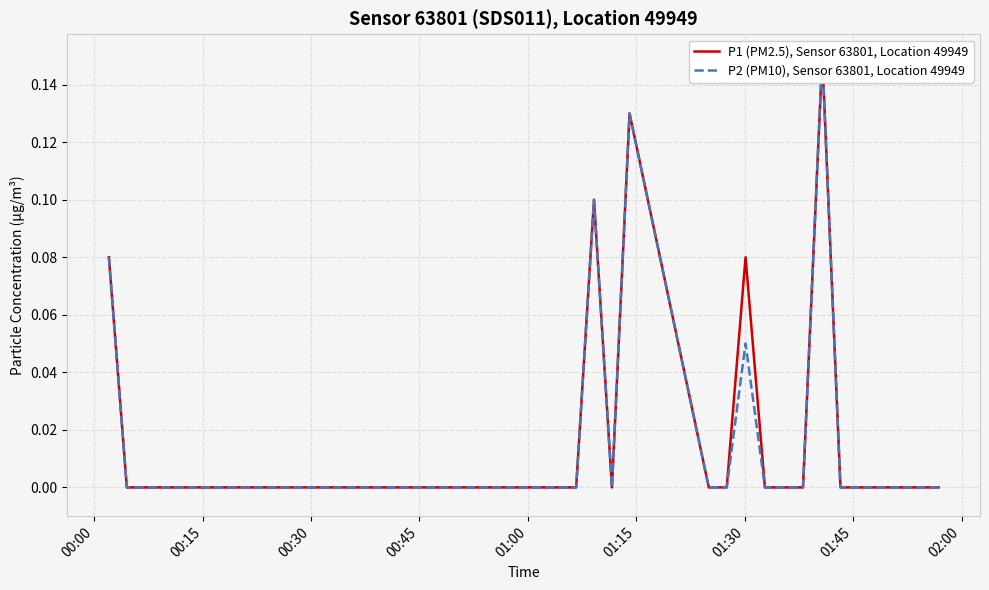

What is the difference between the maximum and minimum values in the P1 (PM2.5), Sensor 63801, Location 49949 series?

0.1